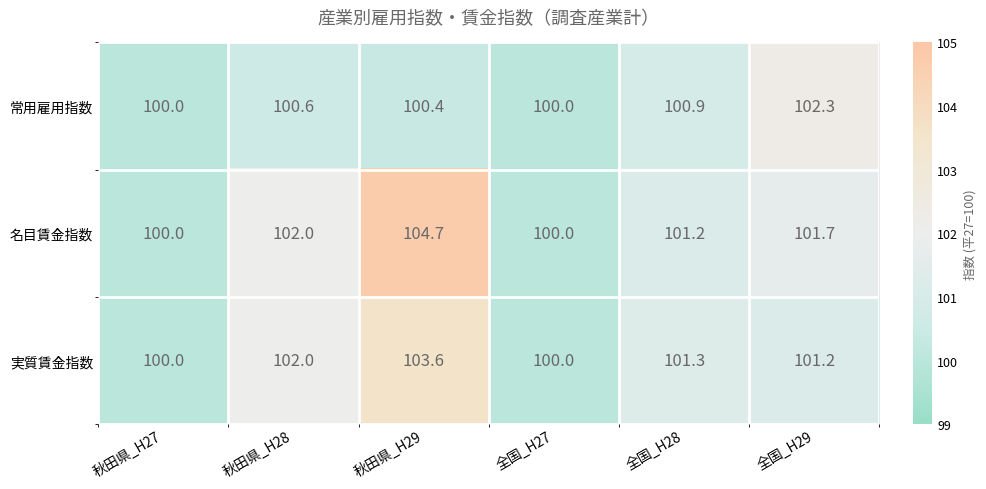

Reading left to right, what are all the values shown in this chart?

常用雇用指数: 秋田県_H27=100.0	秋田県_H28=100.6	秋田県_H29=100.4	全国_H27=100.0	全国_H28=100.9	全国_H29=102.3
名目賃金指数: 秋田県_H27=100.0	秋田県_H28=102.0	秋田県_H29=104.7	全国_H27=100.0	全国_H28=101.2	全国_H29=101.7
実質賃金指数: 秋田県_H27=100.0	秋田県_H28=102.0	秋田県_H29=103.6	全国_H27=100.0	全国_H28=101.3	全国_H29=101.2